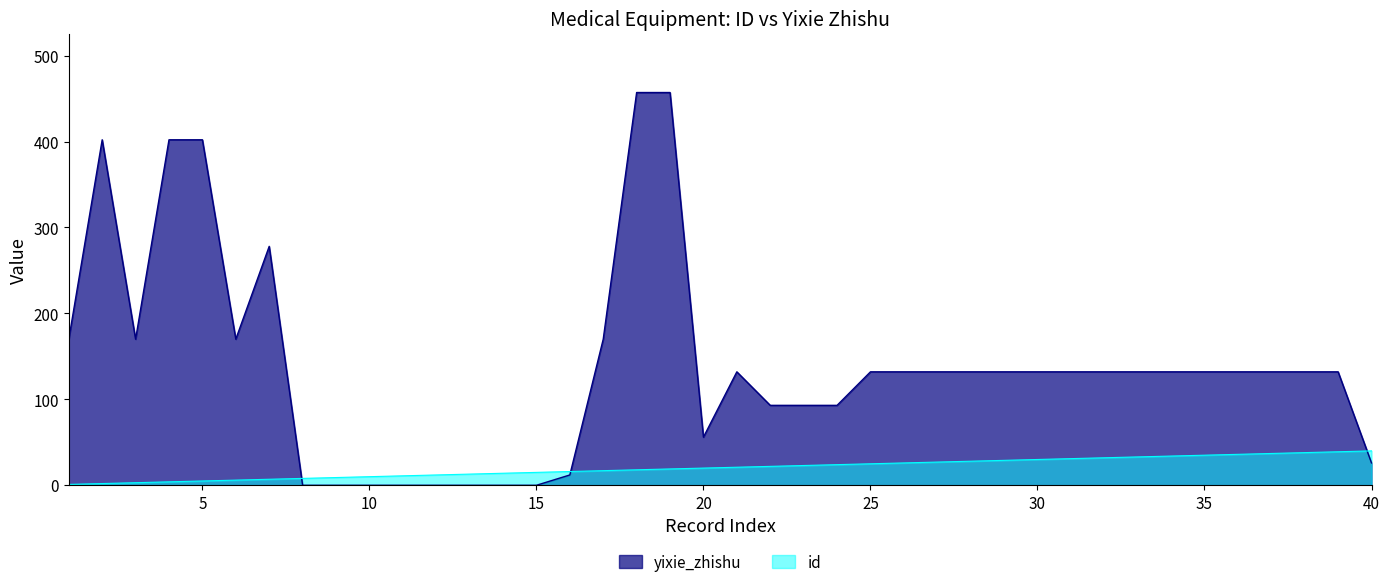

How many distinct data groups are displayed?

2